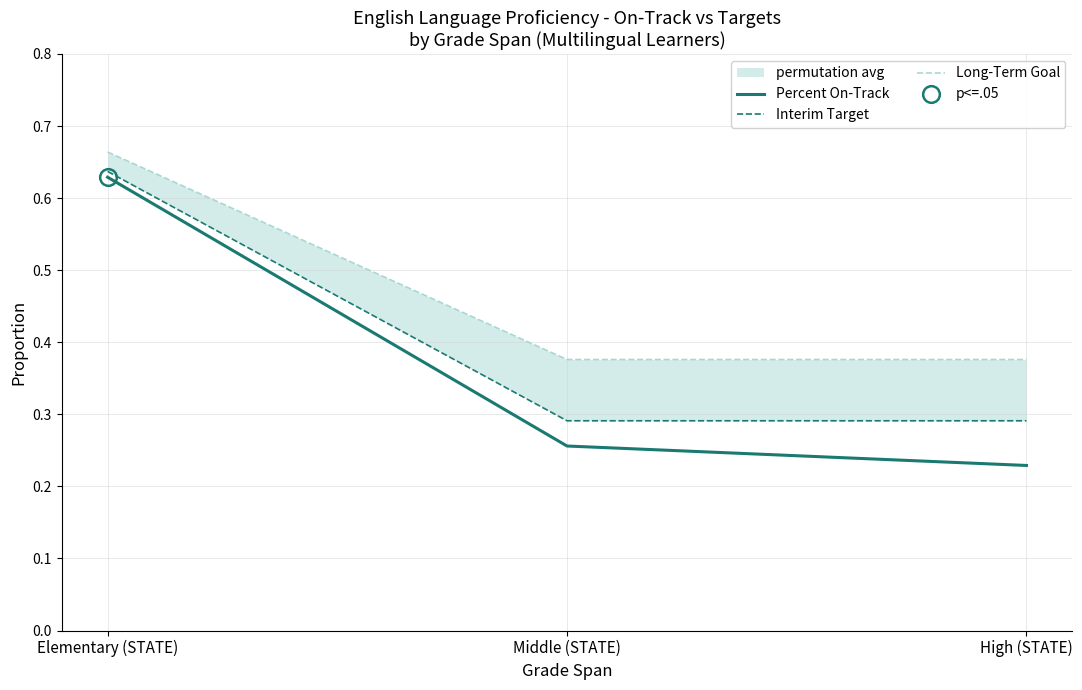

How many data points does each series have?

3